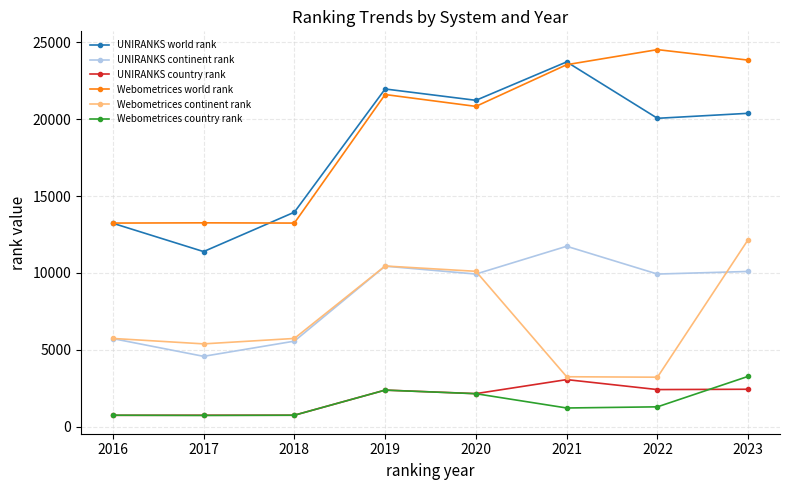

True or false: UNIRANKS country rank and UNIRANKS continent rank intersect in this chart.

False